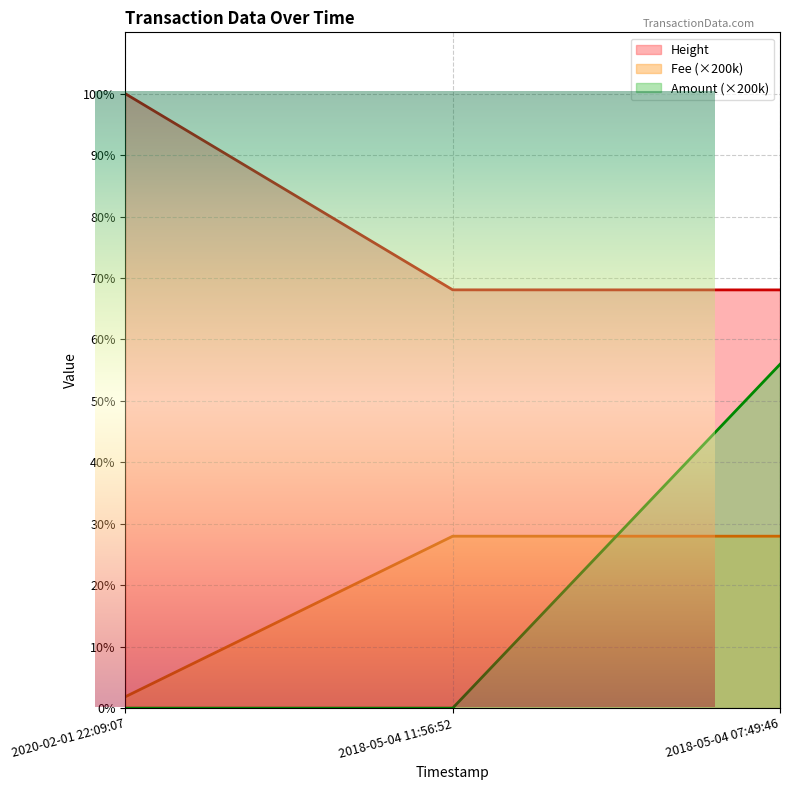

What is the total value across all series at 2018-05-04 11:56:52?

686646